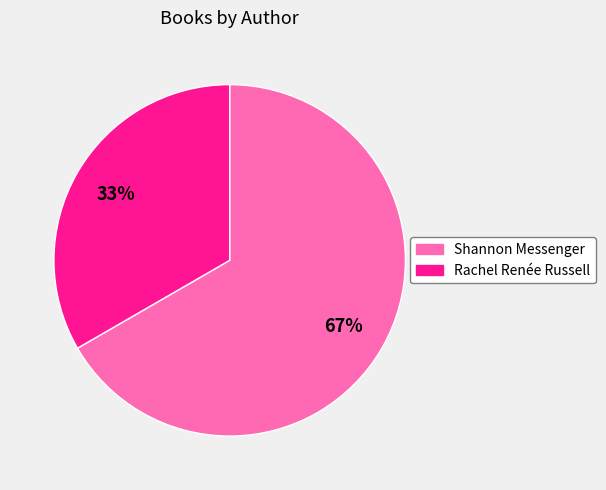

Count the number of slices in the pie.

2